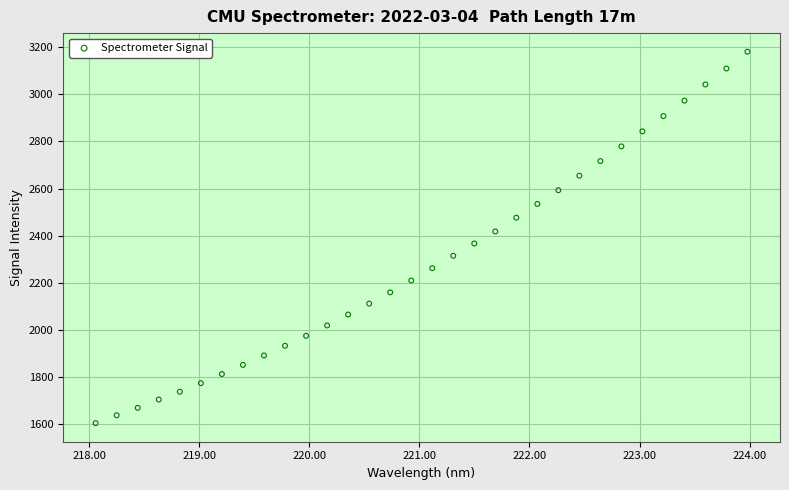

What is the range of Y values (max minus min)?

1577.7